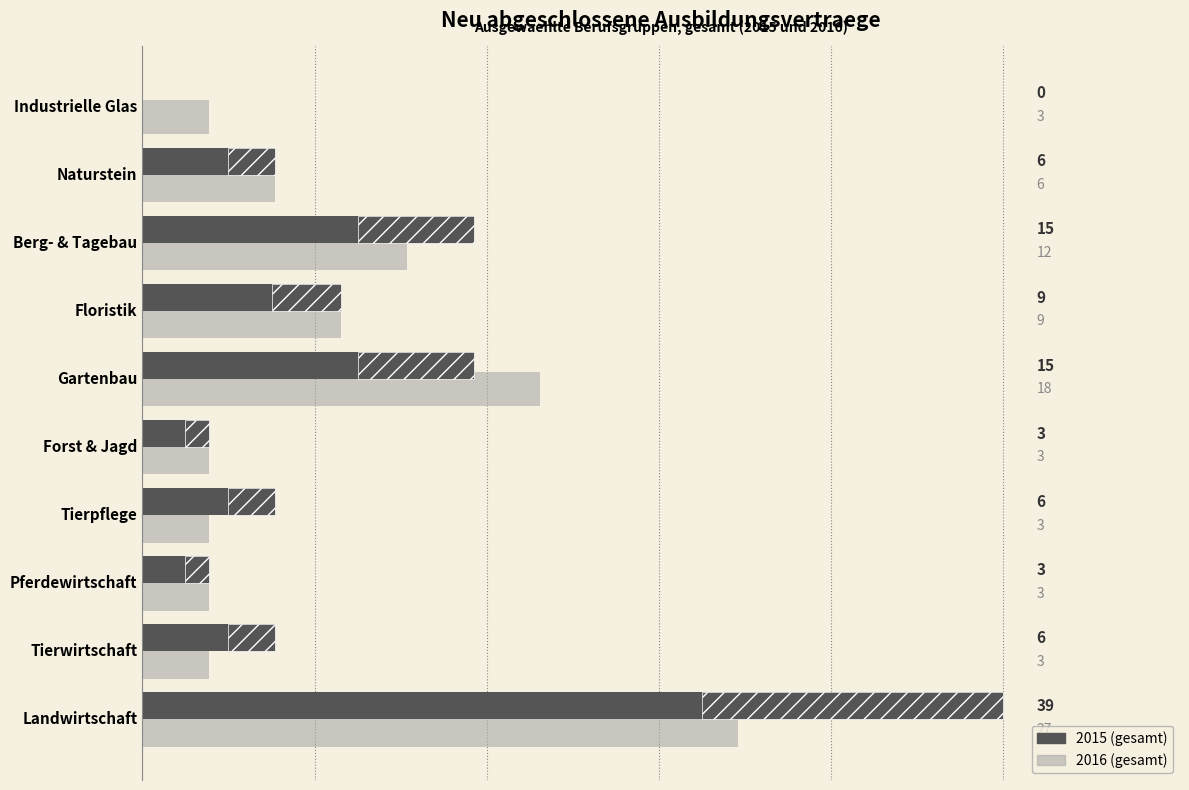

What is the label of the 7th bar from the left?

Floristik